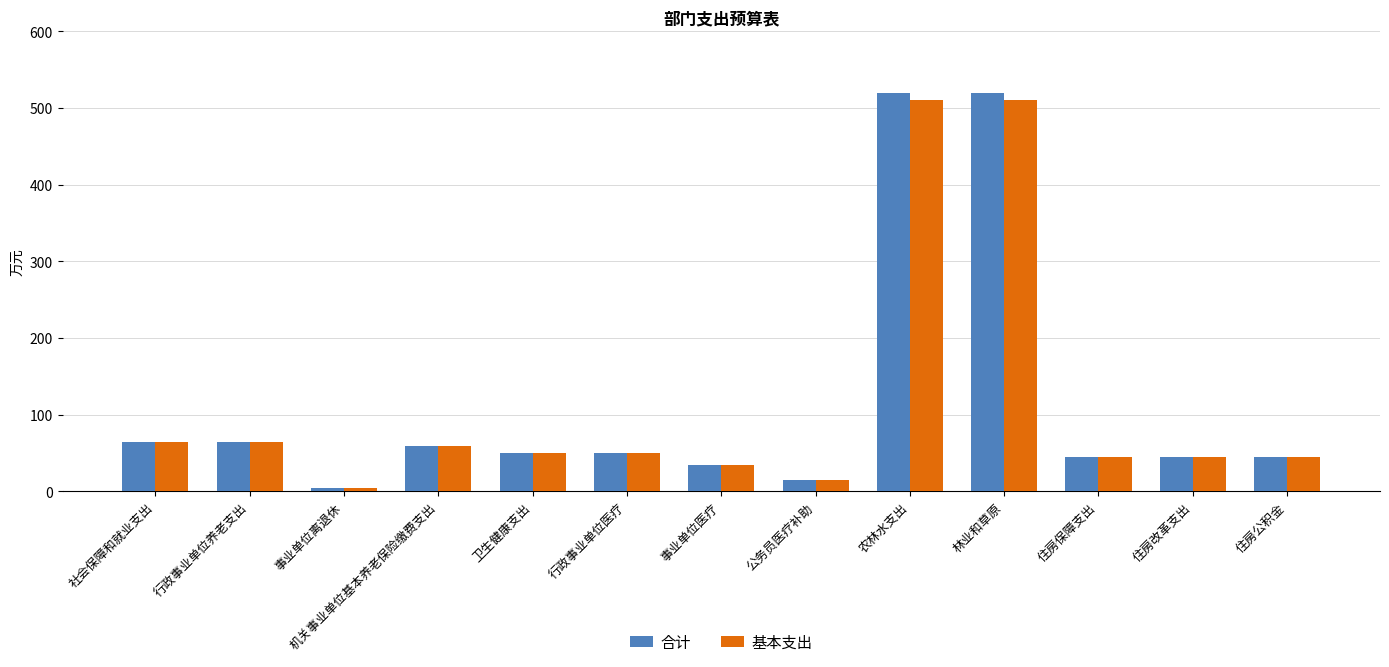

How many series are shown in this chart?

2